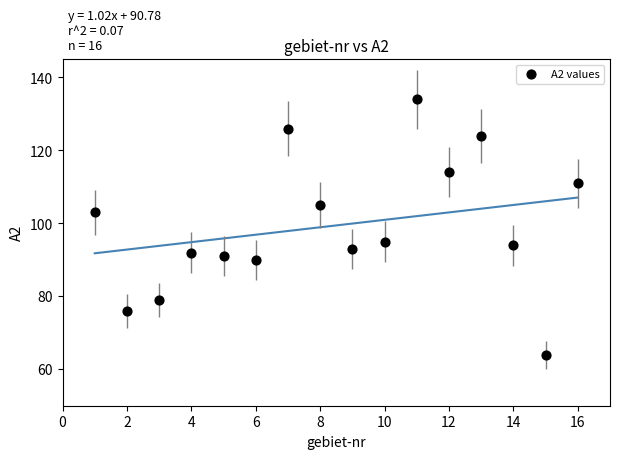

What is the range of X values (max minus min)?

15